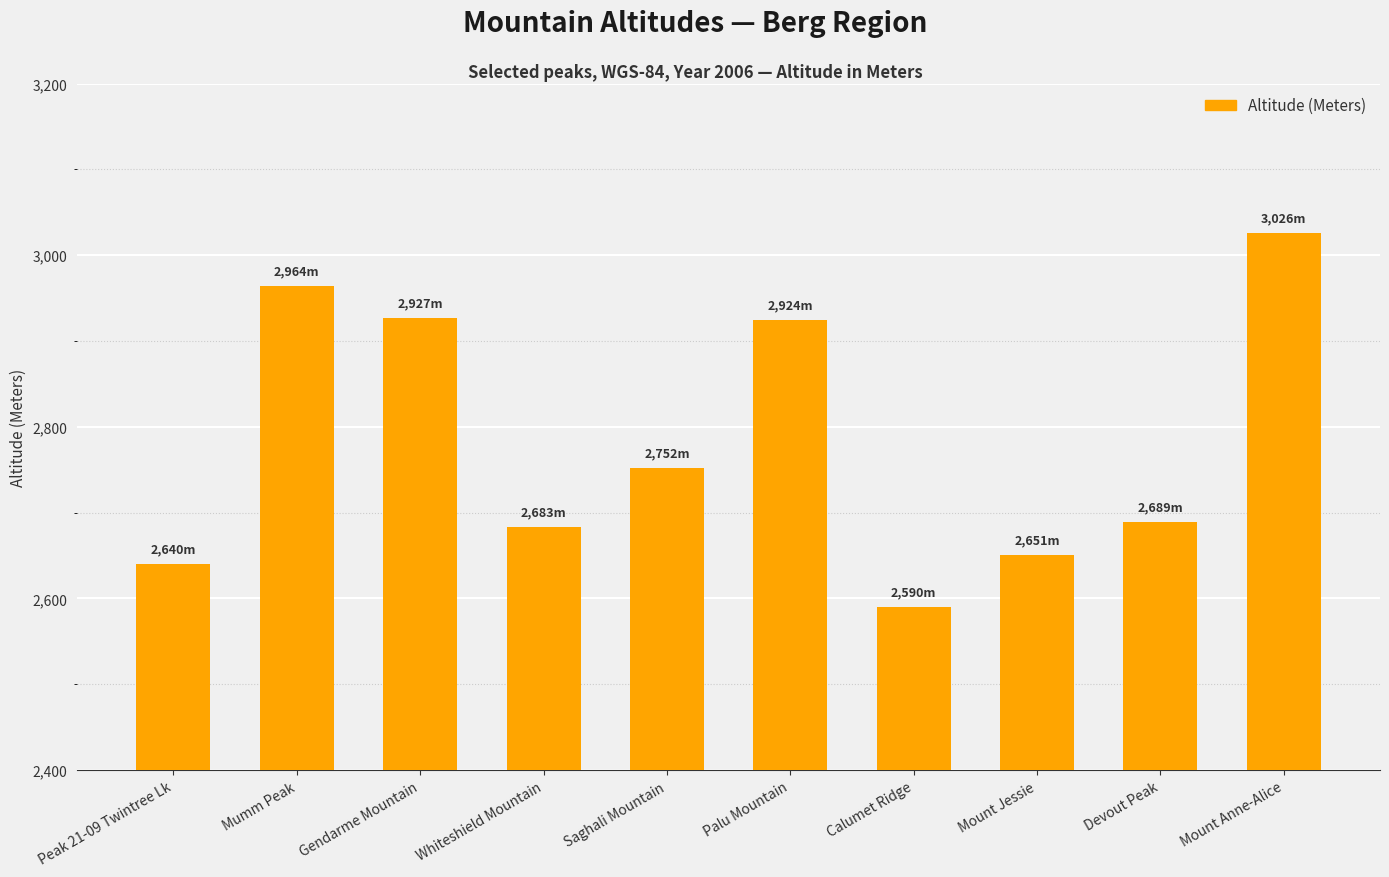

Which has a higher value, Peak 21-09 Twintree Lk or Calumet Ridge?

Peak 21-09 Twintree Lk